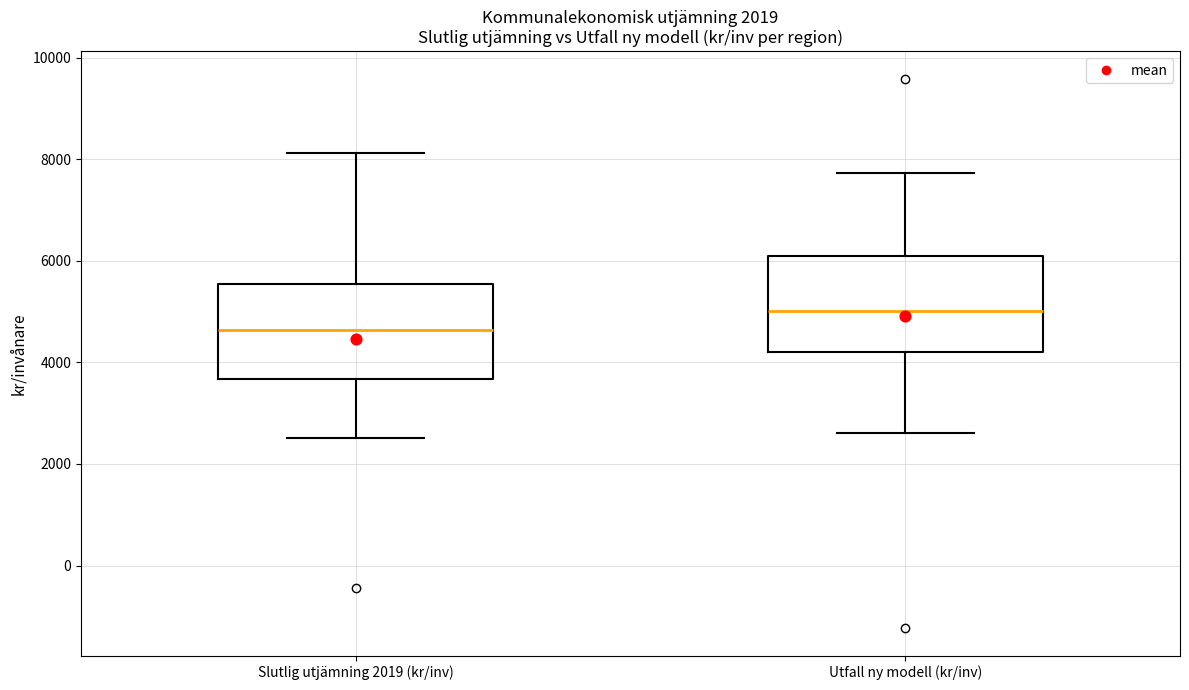

Which box has the lowest median line?

Slutlig utjämning 2019 (kr/inv)